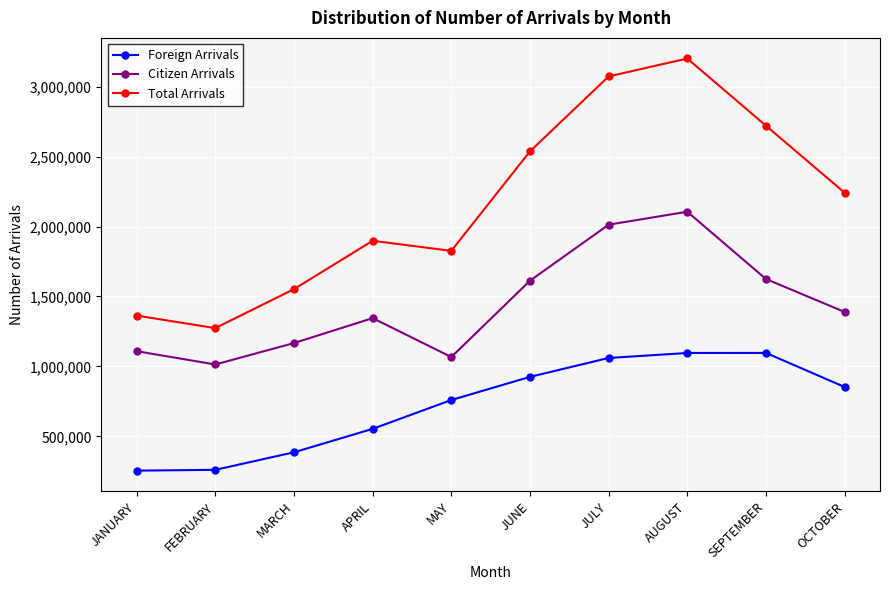

True or false: Total Arrivals and Citizen Arrivals cross at least once.

False